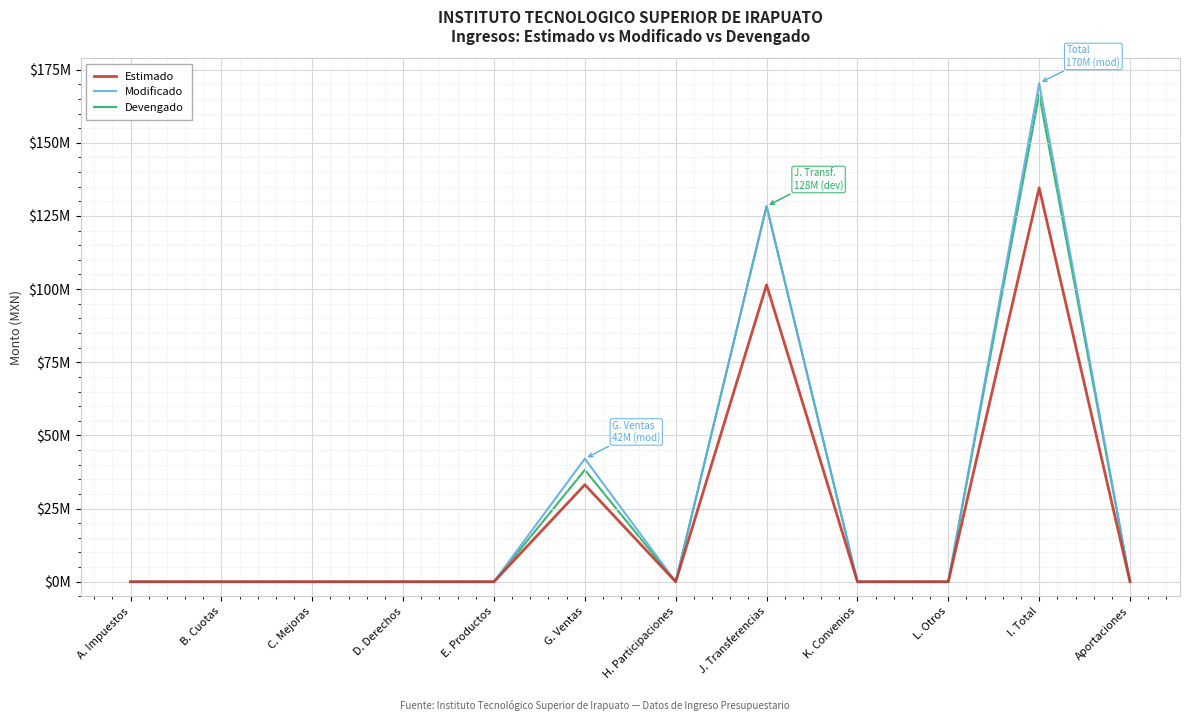

True or false: Modificado and Estimado cross at least once.

False